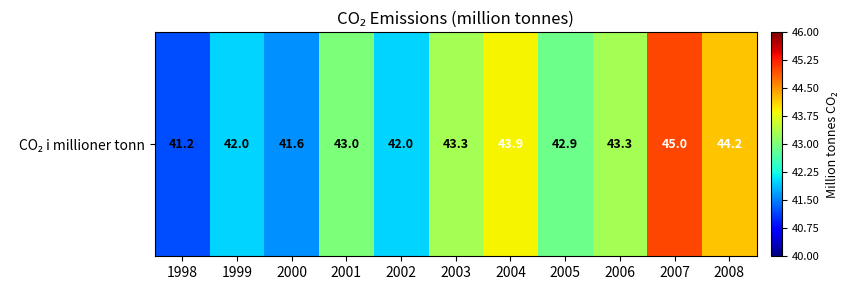

Reading right to left, list all the values displayed in this chart.

2008=44.2	2007=45.0	2006=43.3	2005=42.9	2004=43.9	2003=43.3	2002=42.0	2001=43.0	2000=41.6	1999=42.0	1998=41.2